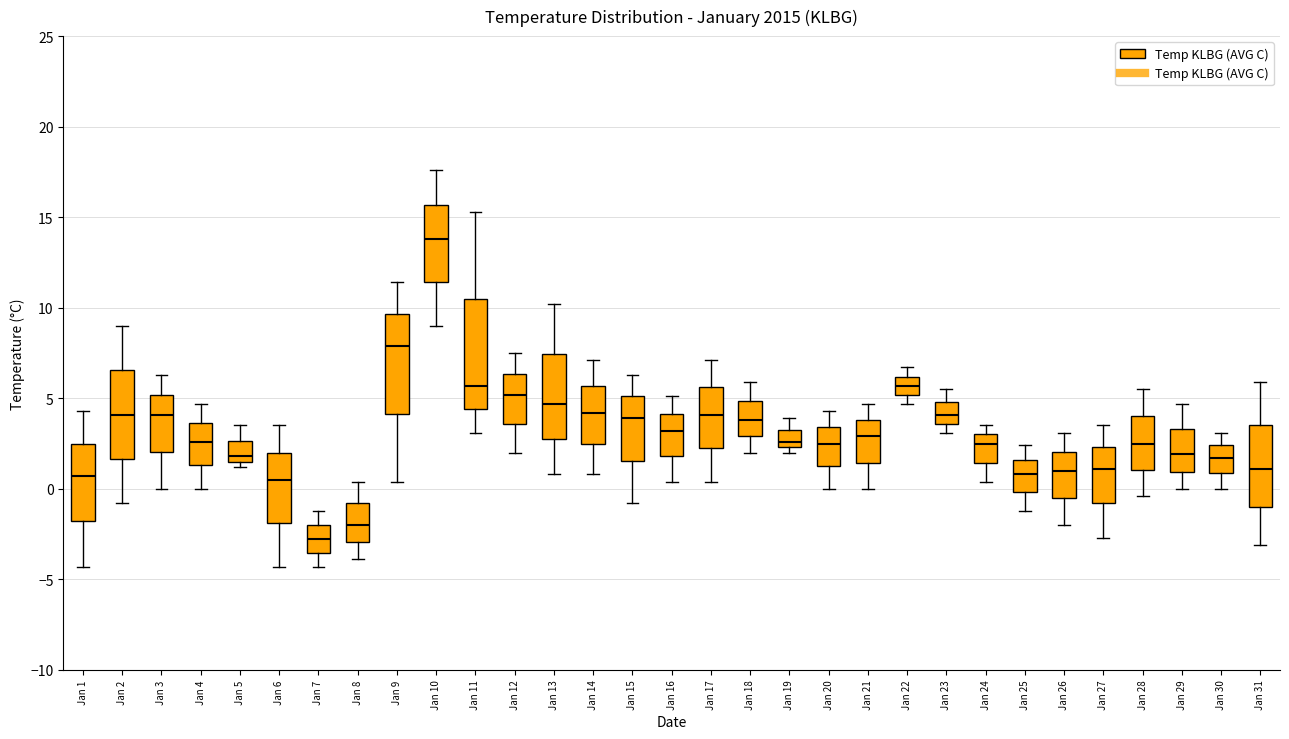

Reading left to right, read every box against the y-axis: the position of its median line, the range the box covers, and the ends of its whiskers. The values are not printed on the chart, so give them approximately, as read against the axis.

Jan 1: median 0.5, box -2.0 to 2.5, whiskers -4.5 to 4.5
Jan 2: median 4.0, box 1.5 to 6.5, whiskers -1.0 to 9.0
Jan 3: median 4.0, box 2.0 to 5.0, whiskers 0.0 to 6.5
Jan 4: median 2.5, box 1.5 to 3.5, whiskers 0.0 to 4.5
Jan 5: median 2.0, box 1.5 to 2.5, whiskers 1.0 to 3.5
Jan 6: median 0.5, box -2.0 to 2.0, whiskers -4.5 to 3.5
Jan 7: median -3.0, box -3.5 to -2.0, whiskers -4.5 to -1.0
Jan 8: median -2.0, box -3.0 to -1.0, whiskers -4.0 to 0.5
Jan 9: median 8.0, box 4.0 to 9.5, whiskers 0.5 to 11.5
Jan 10: median 14.0, box 11.5 to 15.5, whiskers 9.0 to 17.5
Jan 11: median 5.5, box 4.5 to 10.5, whiskers 3.0 to 15.5
Jan 12: median 5.0, box 3.5 to 6.5, whiskers 2.0 to 7.5
Jan 13: median 4.5, box 3.0 to 7.5, whiskers 1.0 to 10.0
Jan 14: median 4.0, box 2.5 to 5.5, whiskers 1.0 to 7.0
Jan 15: median 4.0, box 1.5 to 5.0, whiskers -1.0 to 6.5
Jan 16: median 3.0, box 2.0 to 4.0, whiskers 0.5 to 5.0
Jan 17: median 4.0, box 2.5 to 5.5, whiskers 0.5 to 7.0
Jan 18: median 4.0, box 3.0 to 5.0, whiskers 2.0 to 6.0
Jan 19: median 2.5 (just above the box's lower edge), box 2.5 to 3.5, whiskers 2.0 to 4.0
Jan 20: median 2.5, box 1.5 to 3.5, whiskers 0.0 to 4.5
Jan 21: median 3.0, box 1.5 to 4.0, whiskers 0.0 to 4.5
Jan 22: median 5.5, box 5.0 to 6.0, whiskers 4.5 to 6.5
Jan 23: median 4.0, box 3.5 to 5.0, whiskers 3.0 to 5.5
Jan 24: median 2.5, box 1.5 to 3.0, whiskers 0.5 to 3.5
Jan 25: median 1.0, box 0.0 to 1.5, whiskers -1.0 to 2.5
Jan 26: median 1.0, box -0.5 to 2.0, whiskers -2.0 to 3.0
Jan 27: median 1.0, box -1.0 to 2.5, whiskers -2.5 to 3.5
Jan 28: median 2.5, box 1.0 to 4.0, whiskers -0.5 to 5.5
Jan 29: median 2.0, box 1.0 to 3.5, whiskers 0.0 to 4.5
Jan 30: median 1.5, box 1.0 to 2.5, whiskers 0.0 to 3.0
Jan 31: median 1.0, box -1.0 to 3.5, whiskers -3.0 to 6.0